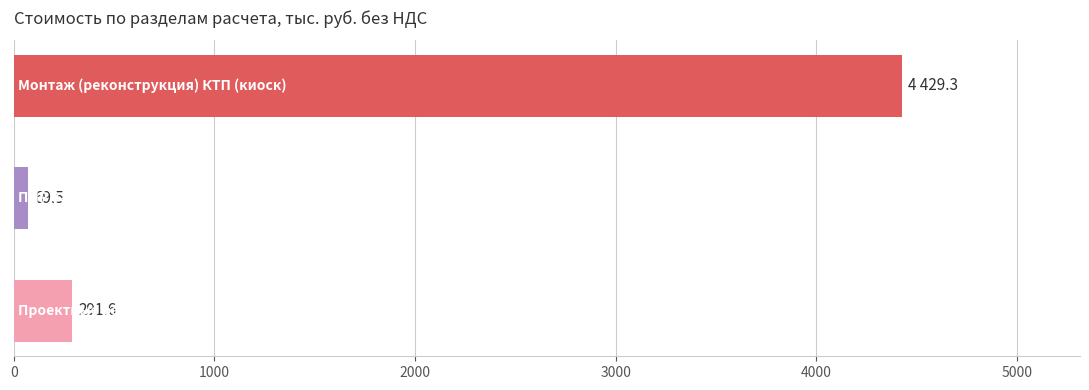

What is the value of the 1st bar from the top?

4429.3